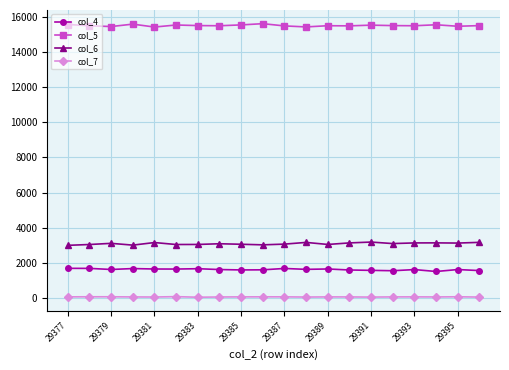

List the series in order of their peak value, highest first.

col_5, col_6, col_4, col_7